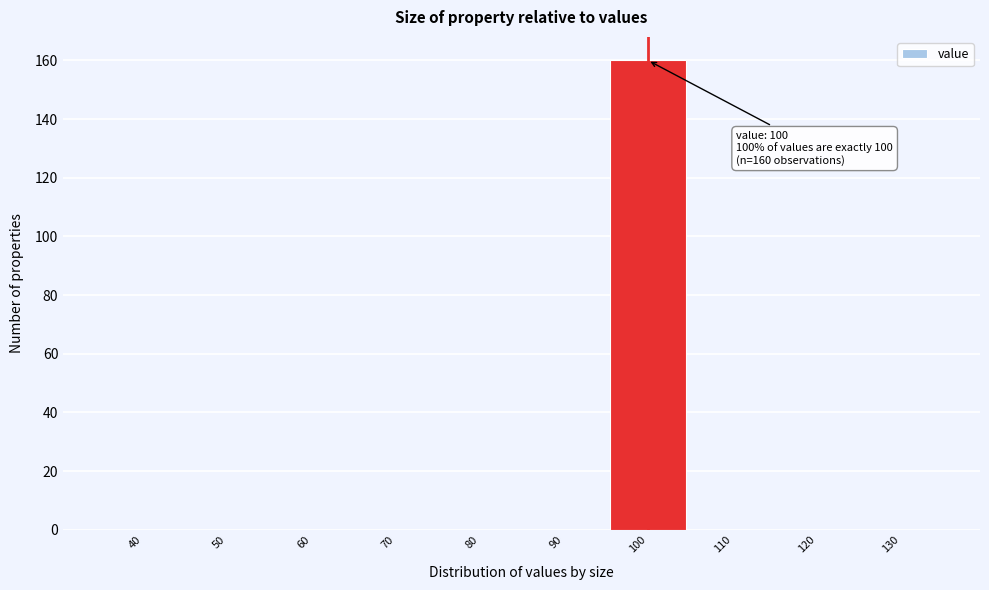

Reading left to right, what are all the values shown in this chart?

40=0	50=0	60=0	70=0	80=0	90=0	100=160	110=0	120=0	130=0